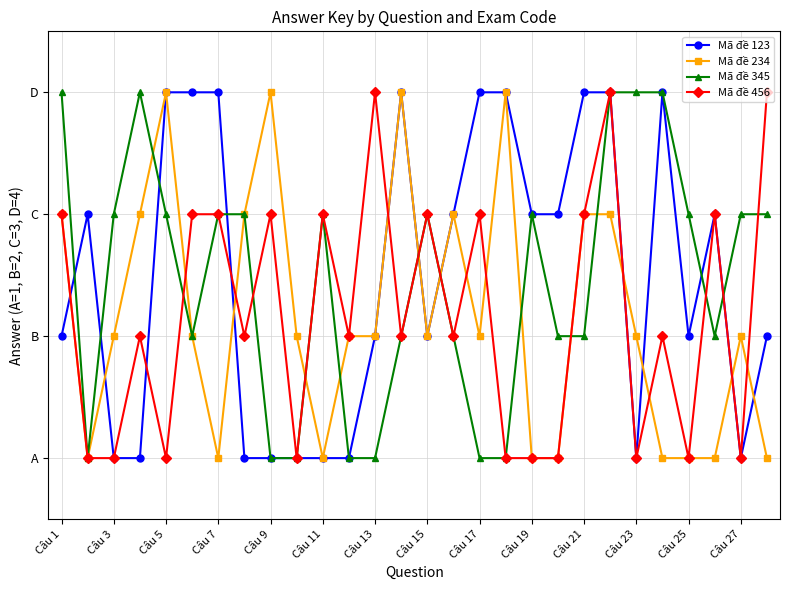

True or false: Mã đề 345 has more than 0 interior local peaks.

True